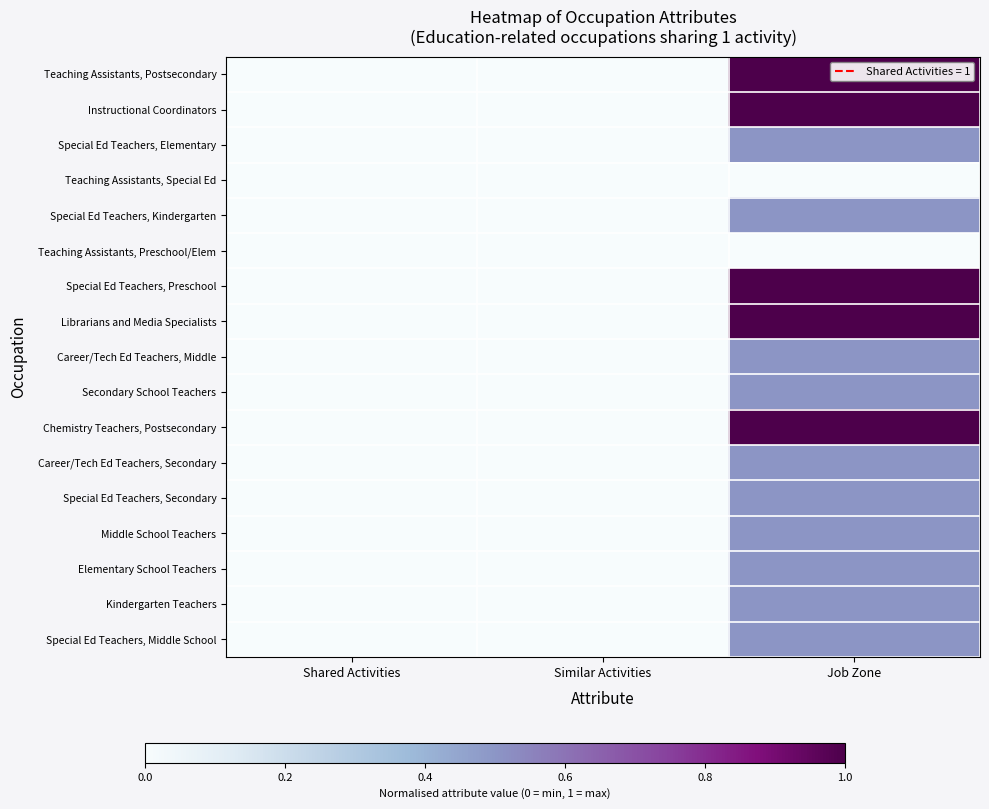

How many distinct data groups are displayed?

17